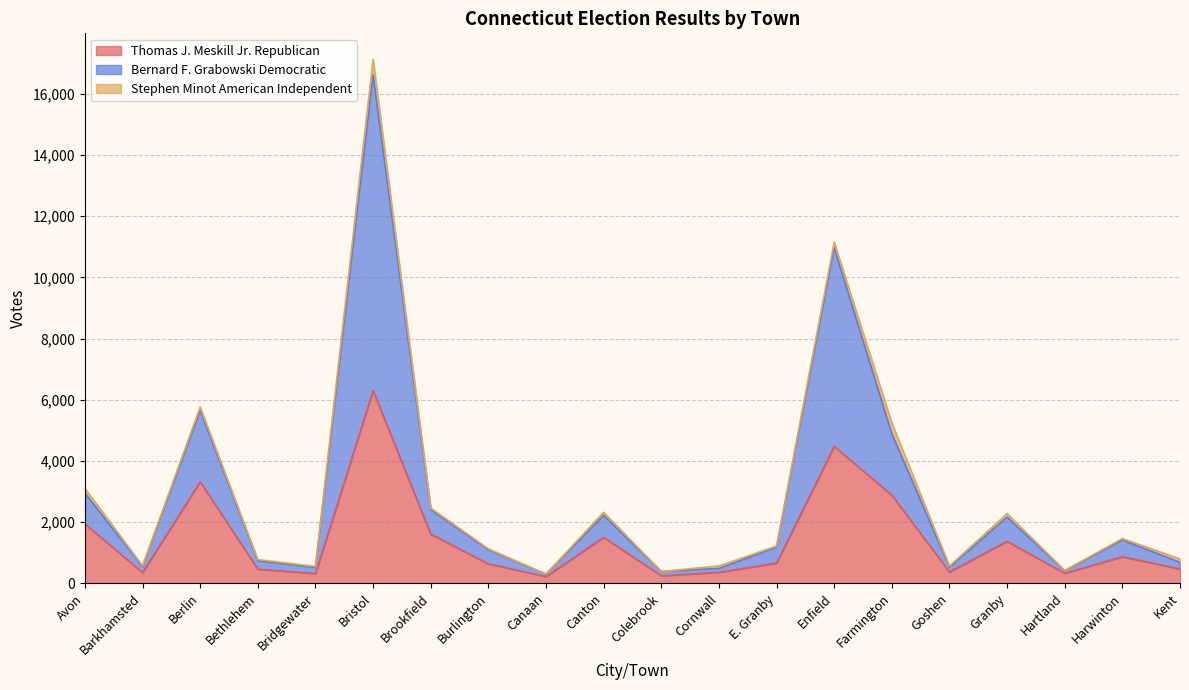

What are all the series names shown in the legend?

Thomas J. Meskill Jr. Republican, Bernard F. Grabowski Democratic, Stephen Minot American Independent